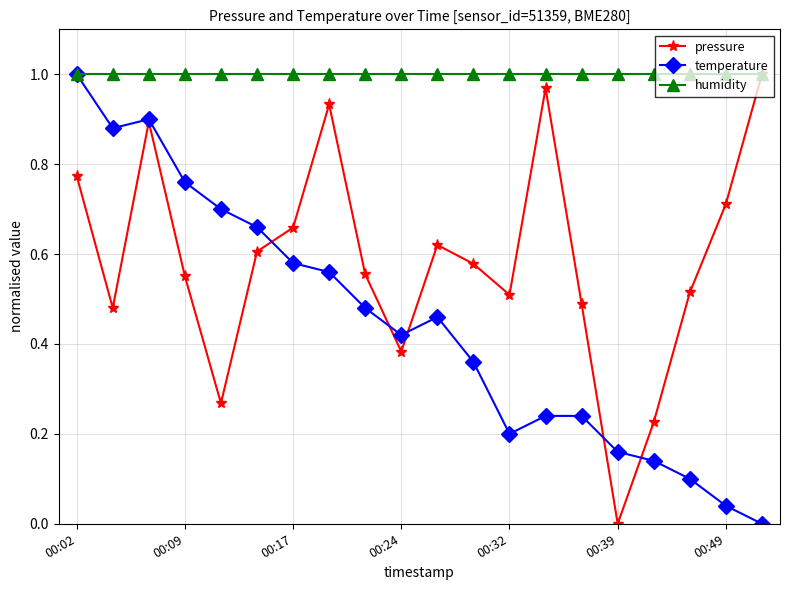

True or false: pressure has more than 1 points higher than both neighbors.

True